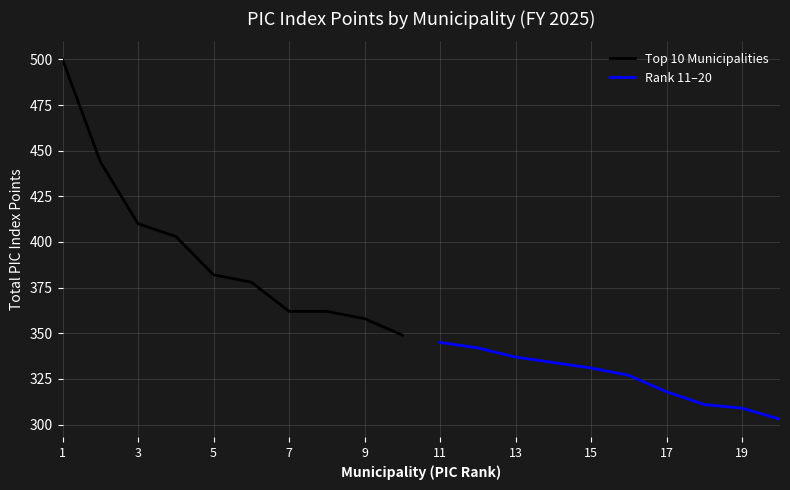

What is the highest value of the Rank 11–20 series?

345